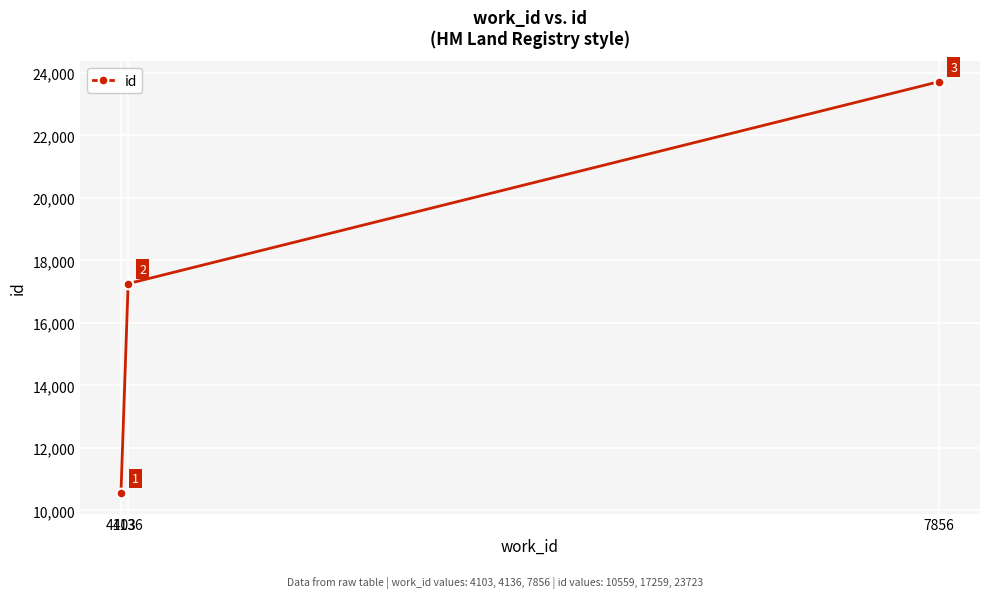

What is the smallest value displayed?

10559